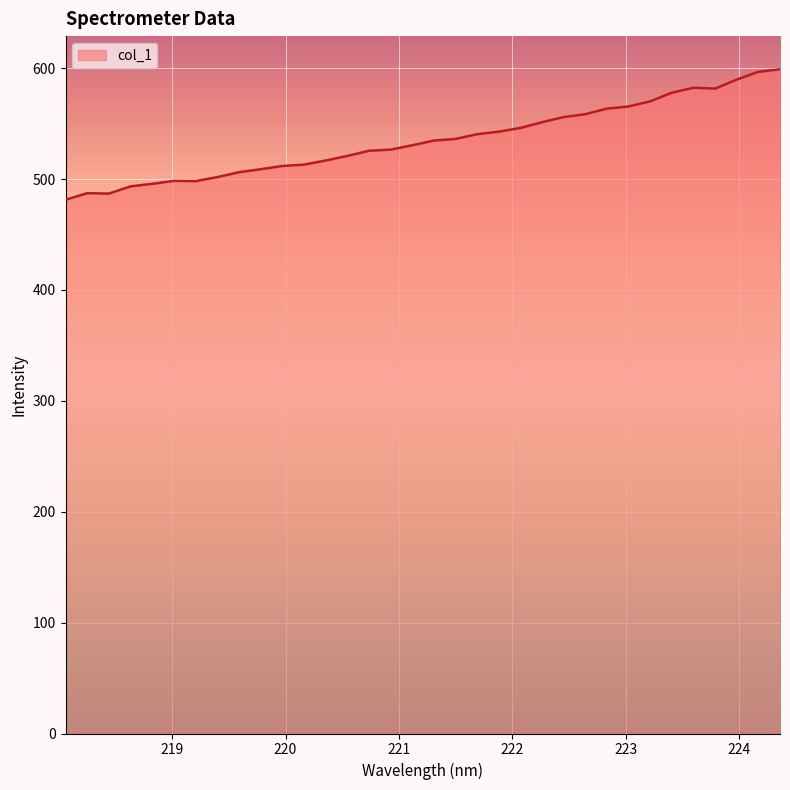

What is the minimum value shown in the chart?

481.3